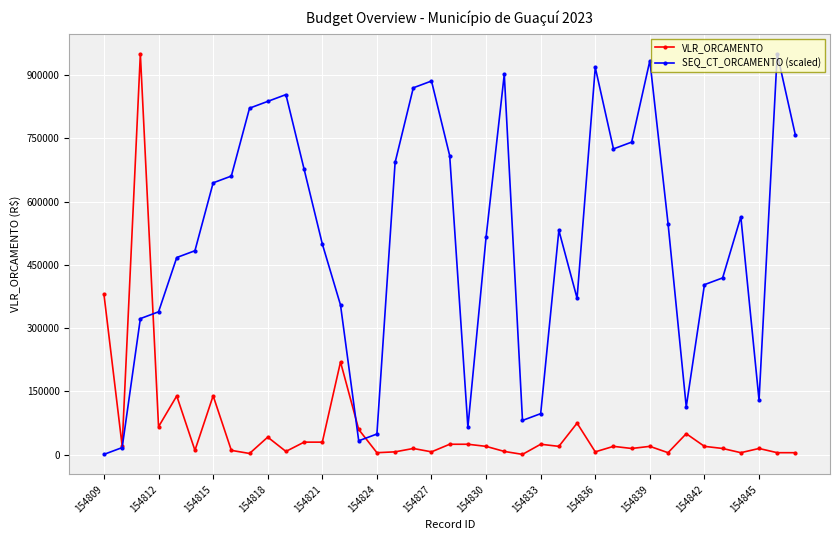

Rank the series by their average value, from highest to lowest.

SEQ_CT_ORCAMENTO (scaled), VLR_ORCAMENTO